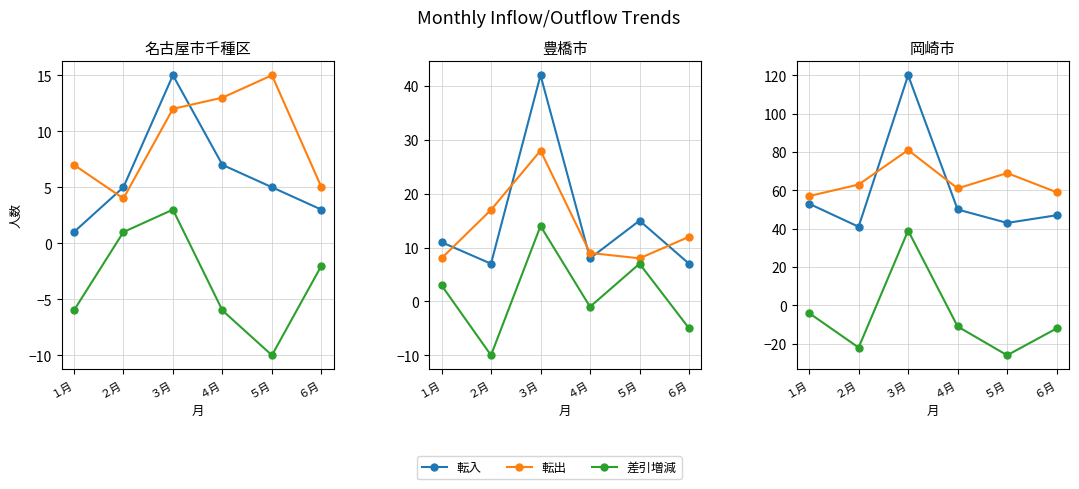

What is the spread (max minus min) of values at ４月?

72